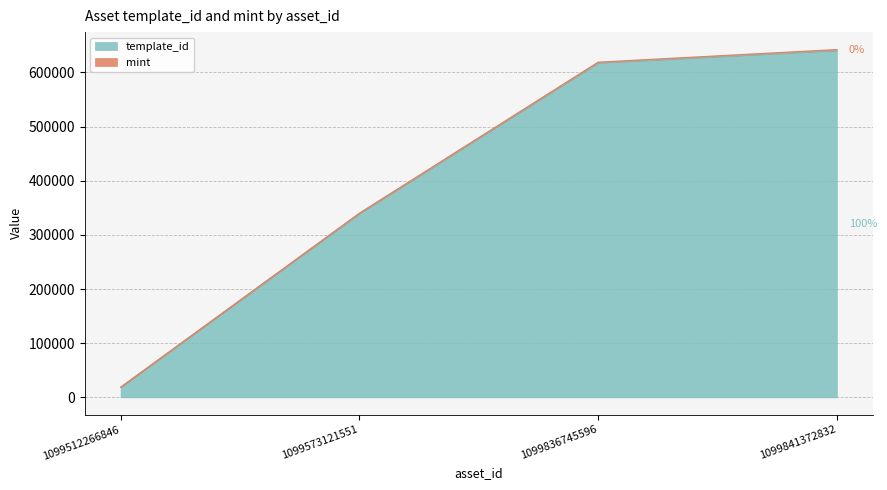

How many lines are shown in the chart?

2